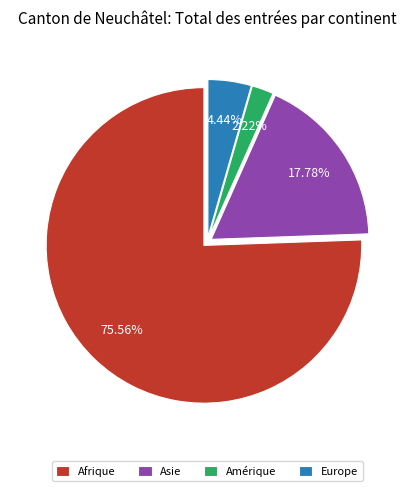

Does any single category account for the majority?

Yes